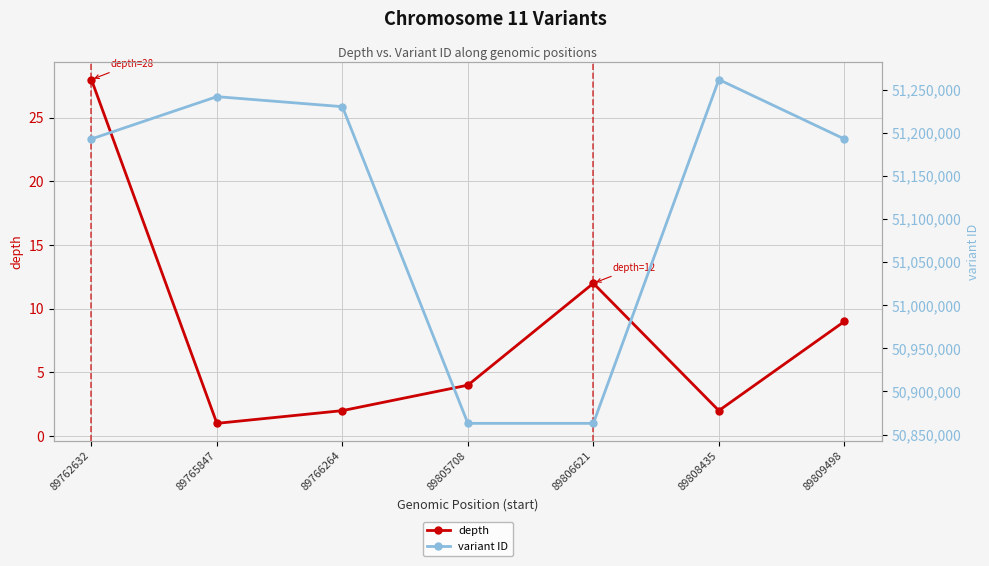

Rank the series by their maximum value, from highest to lowest.

variant ID, depth